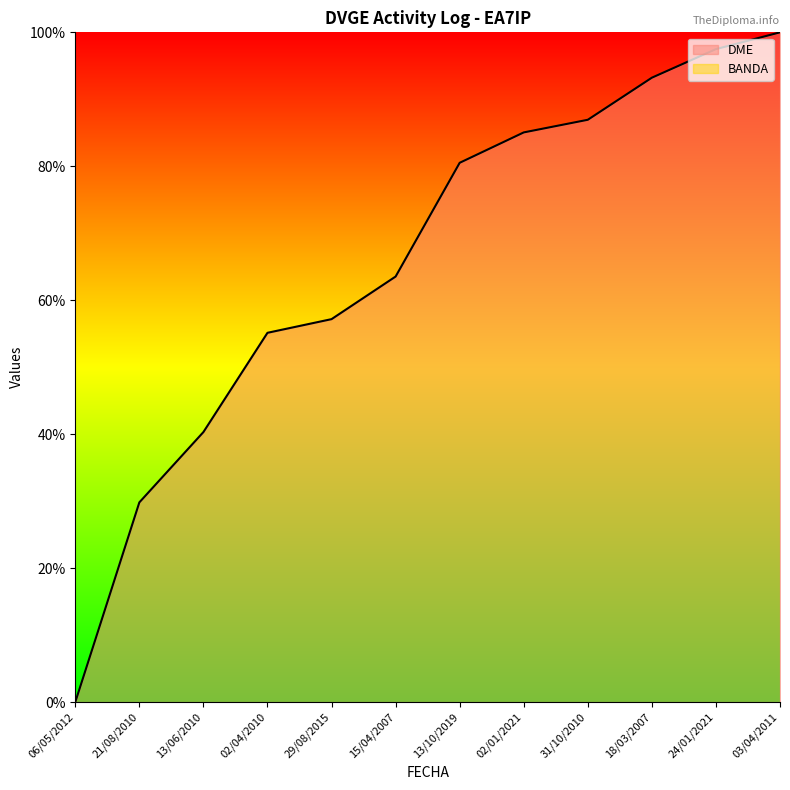

How many data points are less than 80?

6